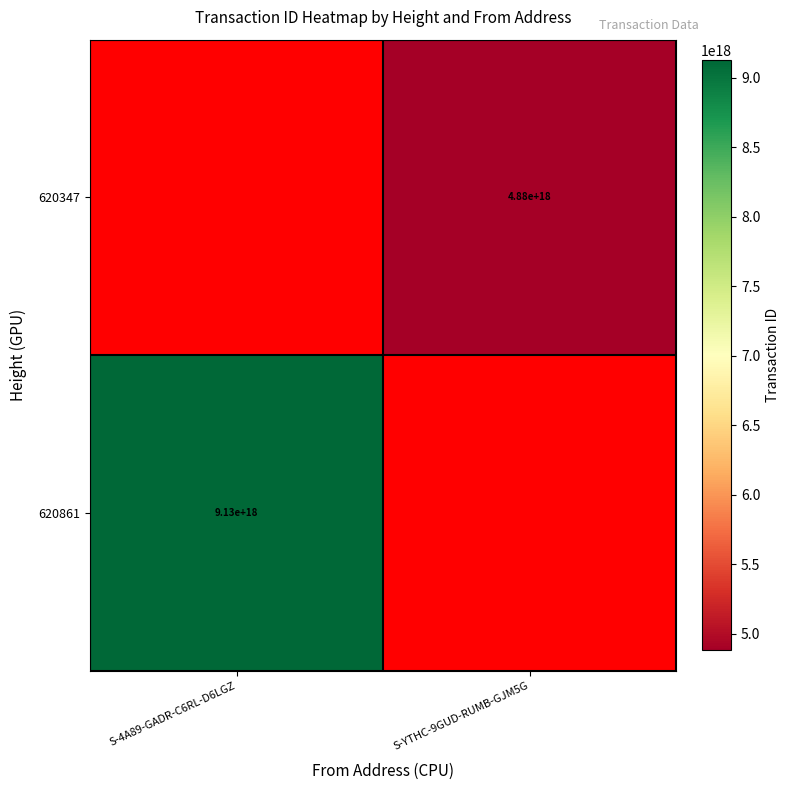

True or false: 620861 has a value of 16244511200912719872 at S-4A89-GADR-C6RL-D6LGZ.

False